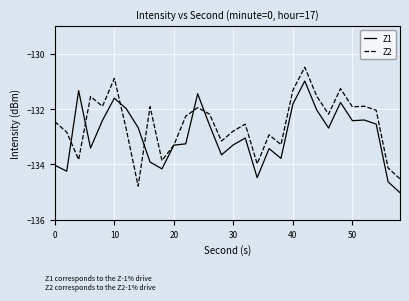

Which series has the largest range (max minus min)?

Z2